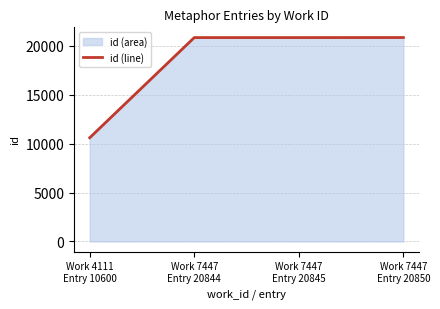

What is the average value?

18285